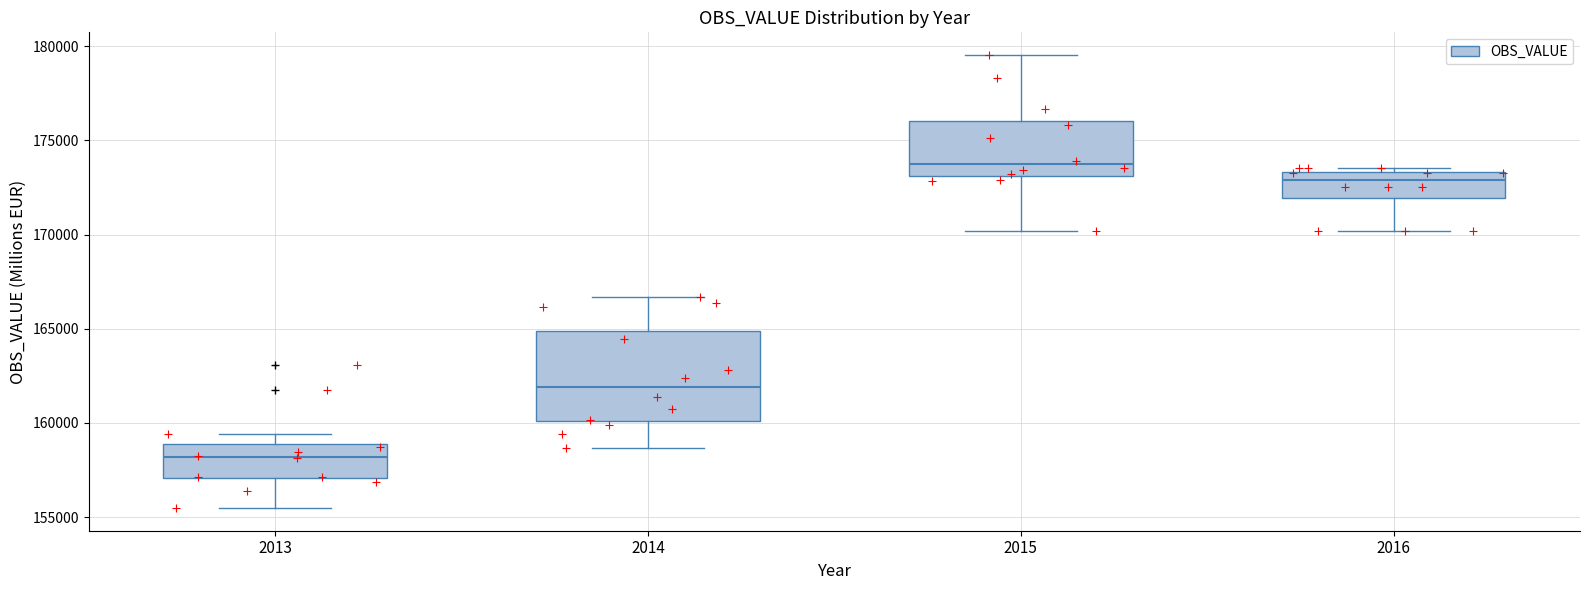

Reading left to right, transcribe this box plot: for each box, give where its median line is, the range the box spans, and where its two whiskers end, as read against the y-axis. The values are not printed on the chart, so give them approximately, as read against the axis.

2013: median 158000, box 157000 to 159000, whiskers 155500 to 159500
2014: median 162000, box 160000 to 165000, whiskers 158500 to 166500
2015: median 173500, box 173000 to 176000, whiskers 170000 to 179500
2016: median 173000, box 172000 to 173500, whiskers 170000 to 173500 (just above the box's upper edge)